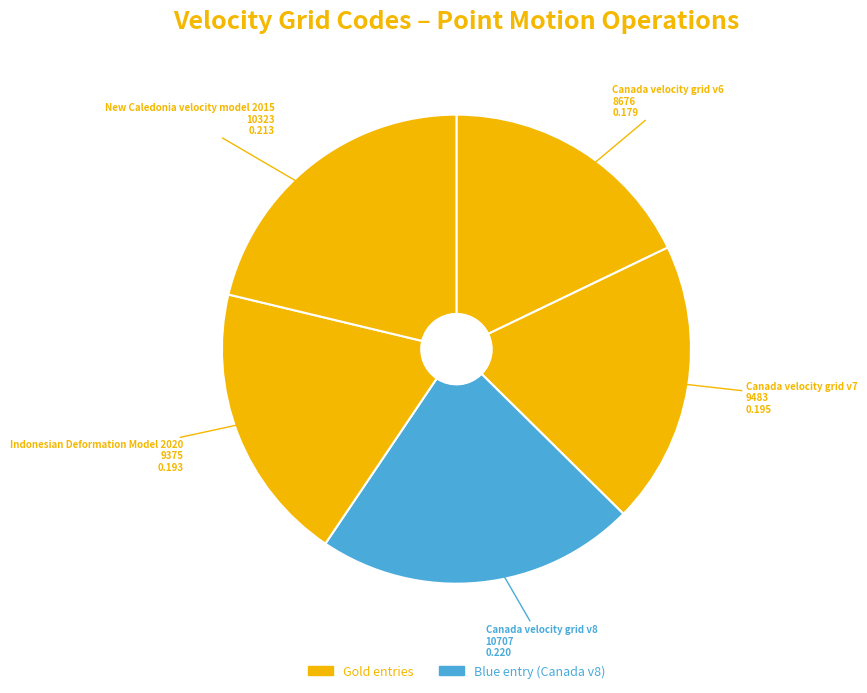

Do New Caledonia velocity model 2015 and Indonesian Deformation Model 2020 together represent more than half of the pie?

No